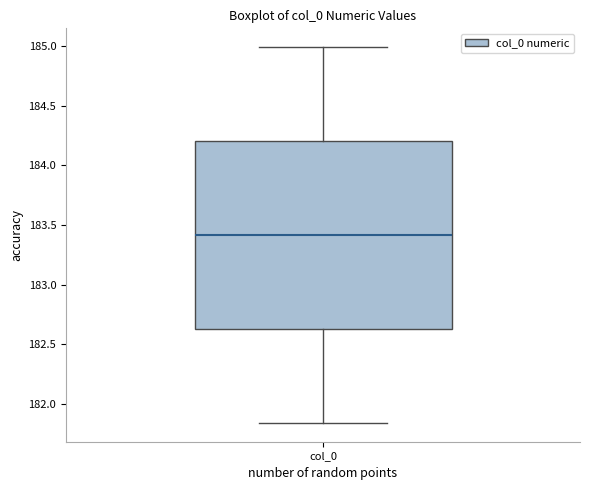

Read this box plot against the y-axis: the position of the median line, the range covered by the box, and the ends of both whiskers. The values are not printed on the chart, so give them approximately, as read against the axis.

median 183.40, box 182.65 to 184.20, whiskers 181.85 to 185.00